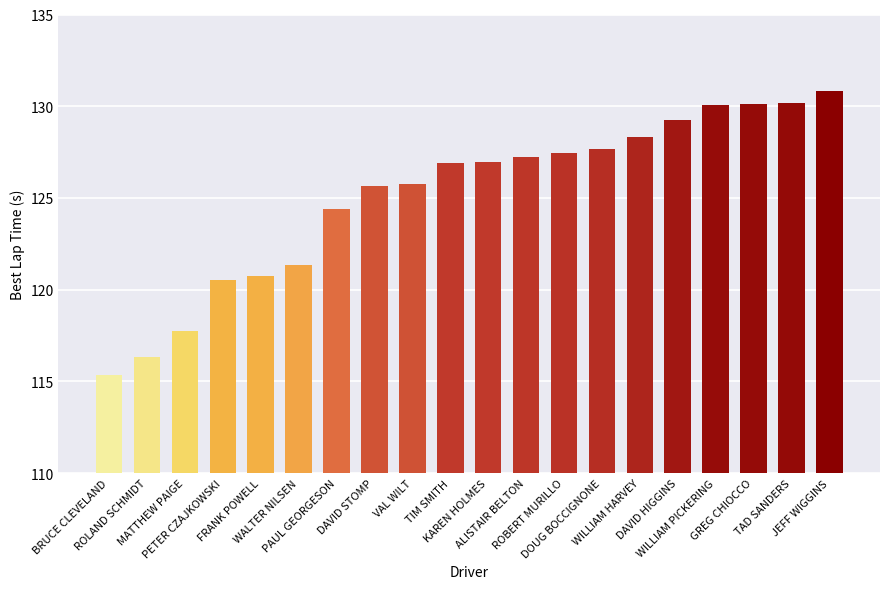

Is it true that the value at ROLAND SCHMIDT is 116.3?

True